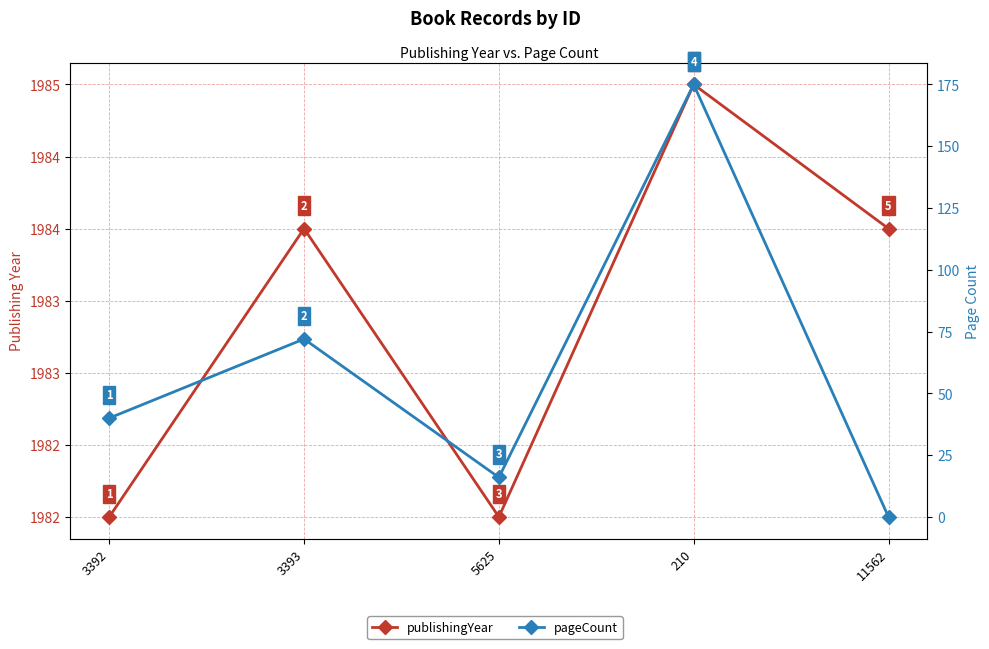

True or false: publishingYear and pageCount intersect in this chart.

False